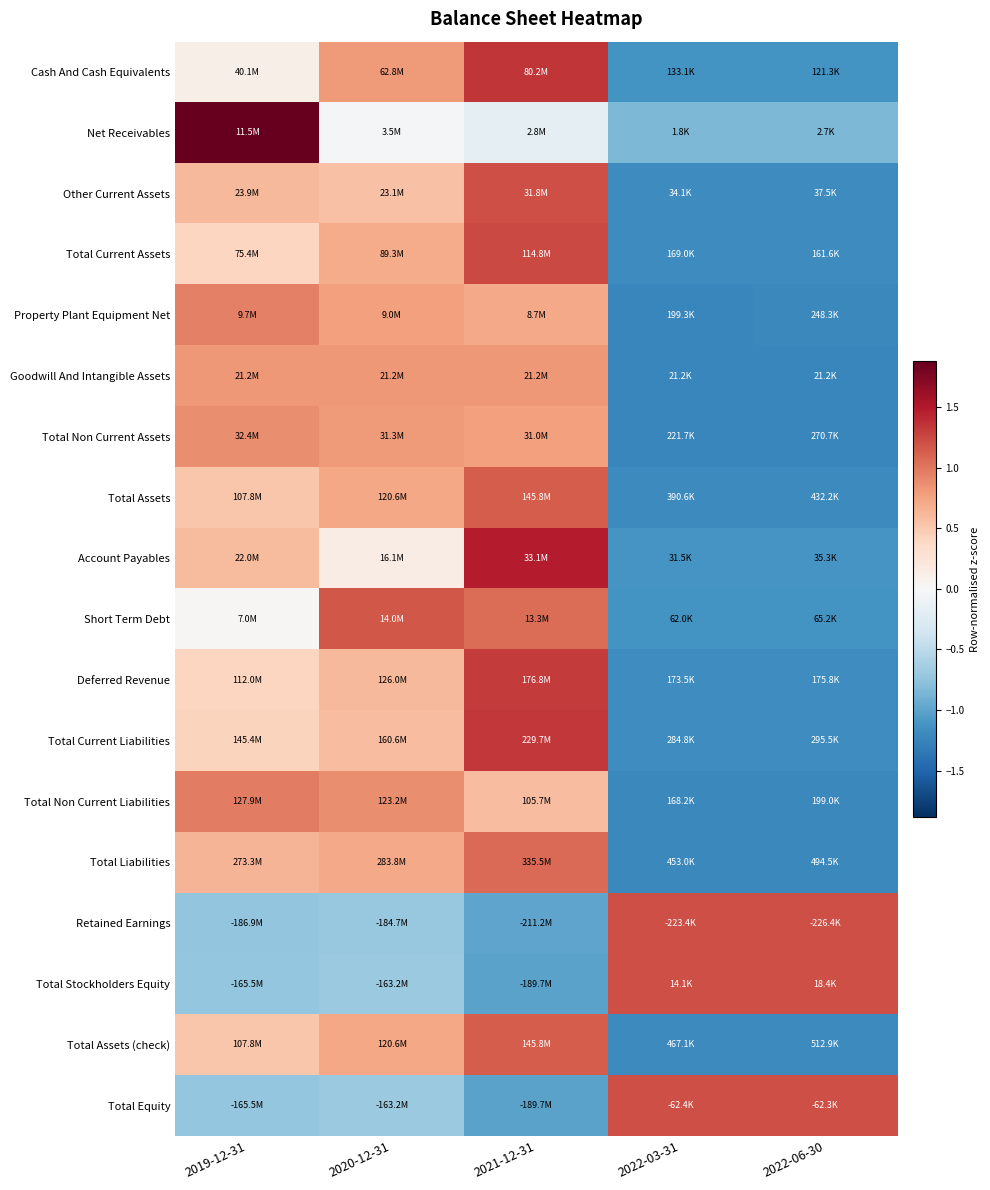

Rank the series by their maximum value, from highest to lowest.

Net Receivables, Account Payables, Cash And Cash Equivalents, Total Current Liabilities, Deferred Revenue, Total Current Assets, Retained Earnings, Total Stockholders Equity, Total Equity, Other Current Assets, Short Term Debt, Total Assets (check), Total Assets, Total Liabilities, Total Non Current Liabilities, Property Plant Equipment Net, Total Non Current Assets, Goodwill And Intangible Assets